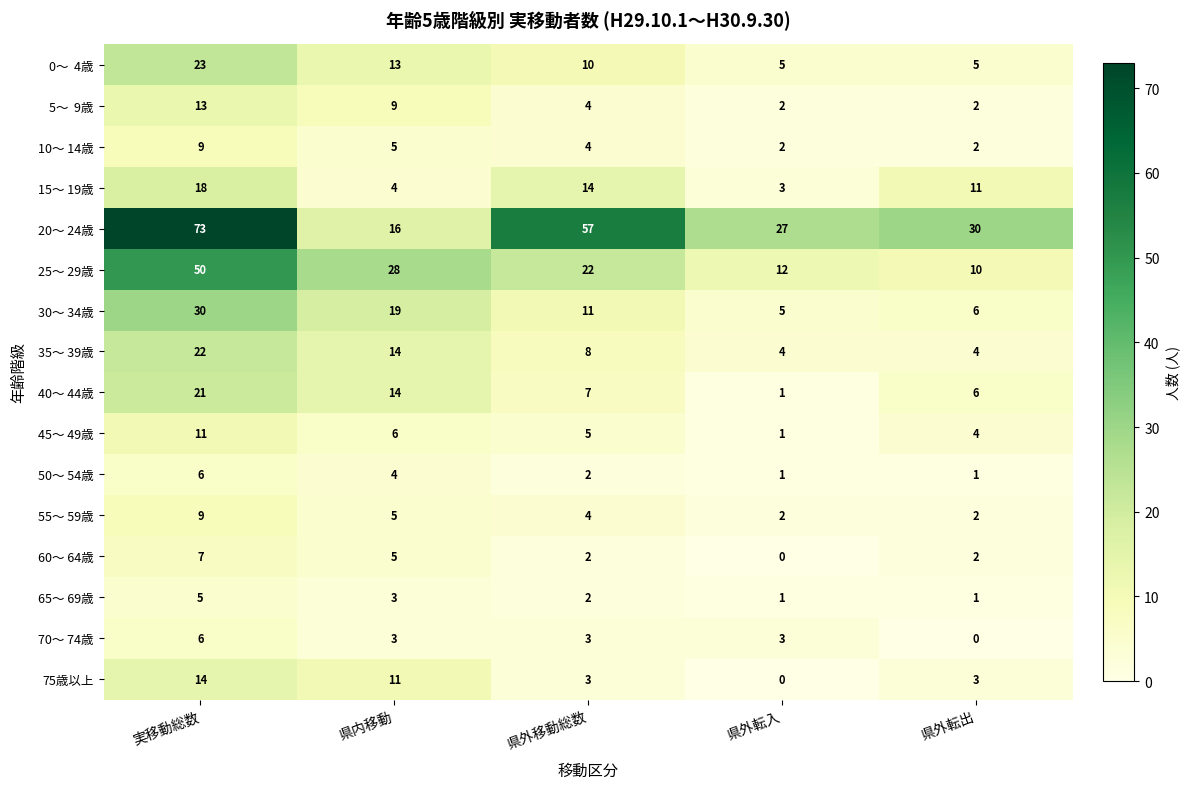

Which category has the highest value across all series?

実移動総数